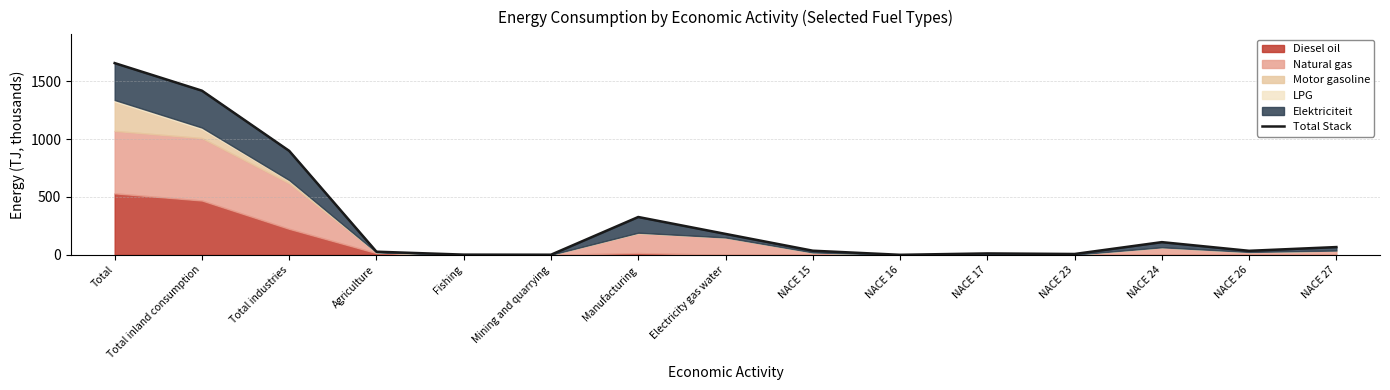

Which category has the lowest value across all series?

NACE 16